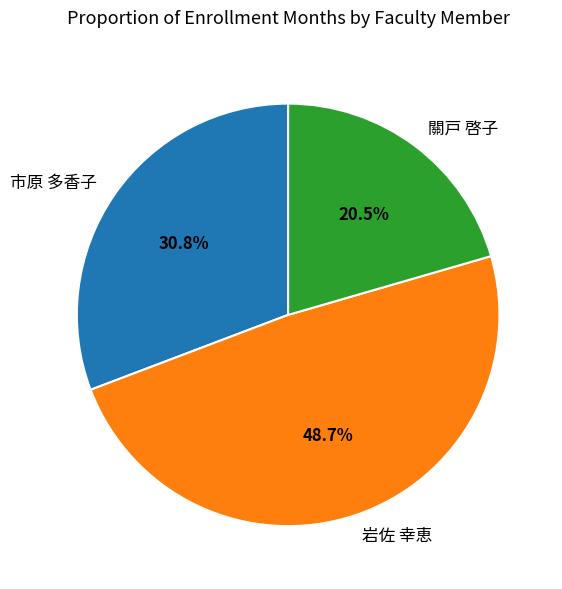

Count the number of slices in the pie.

3